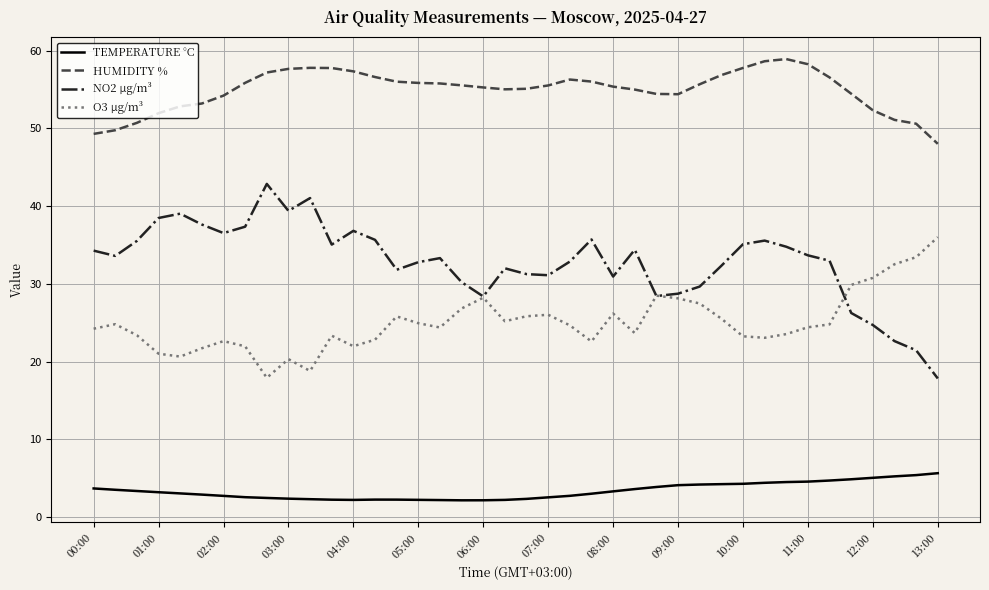

What are all the series names shown in the legend?

TEMPERATURE °C, HUMIDITY %, NO2 µg/m³, O3 µg/m³